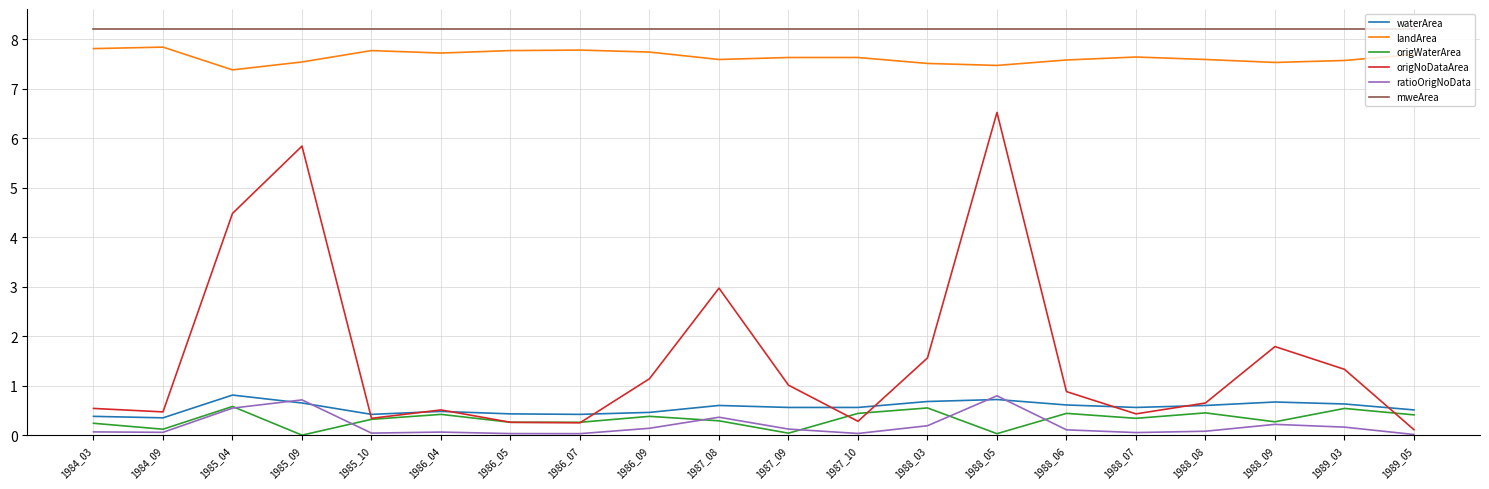

What is the greatest value displayed?

8.2